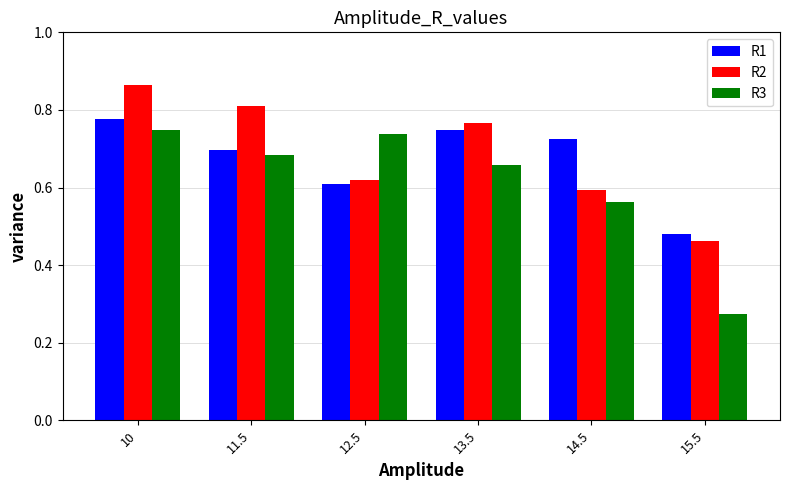

Which series has the widest spread of values?

R3